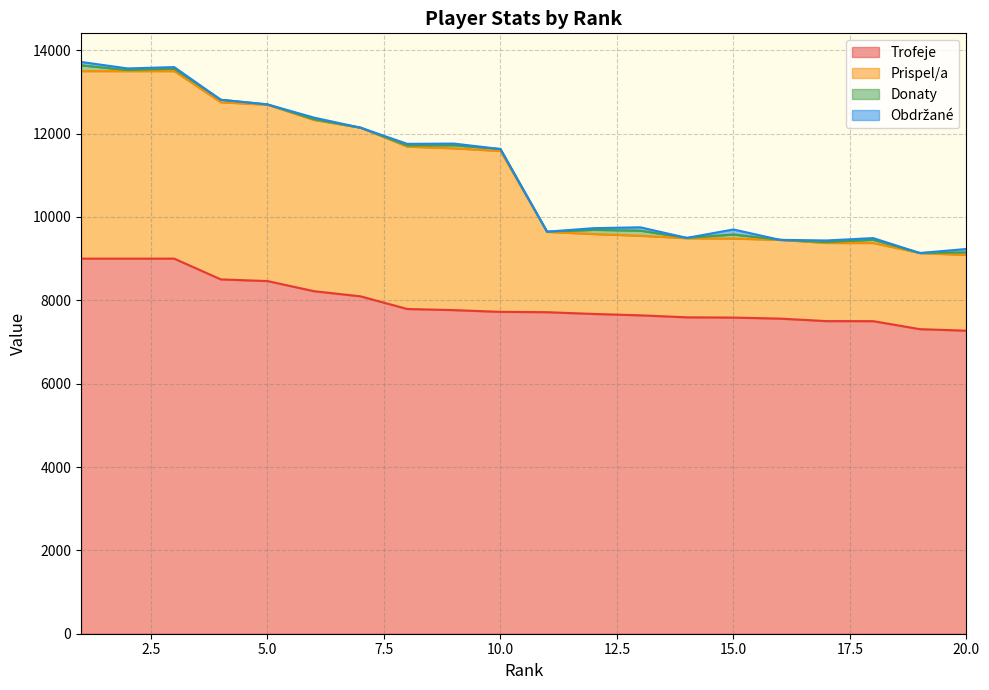

True or false: Trofeje has a value of 4214 at 14.

False